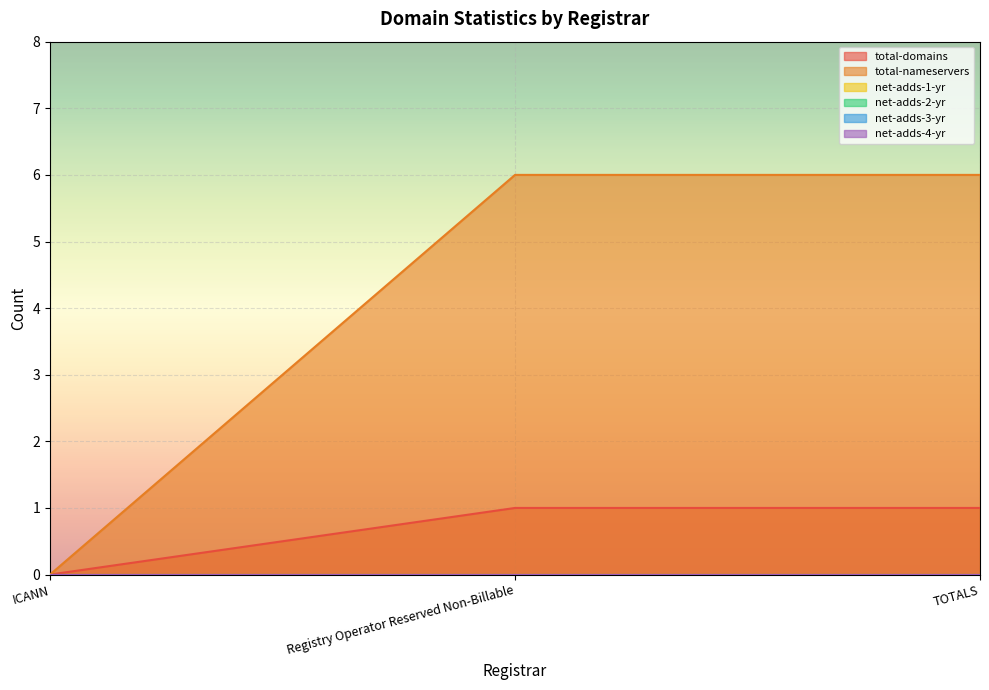

Reading right to left, list all the values displayed in this chart.

total-domains: TOTALS=1	Registry Operator Reserved Non-Billable=1	ICANN=0
total-nameservers: TOTALS=6	Registry Operator Reserved Non-Billable=6	ICANN=0
net-adds-1-yr: TOTALS=0	Registry Operator Reserved Non-Billable=0	ICANN=0
net-adds-2-yr: TOTALS=0	Registry Operator Reserved Non-Billable=0	ICANN=0
net-adds-3-yr: TOTALS=0	Registry Operator Reserved Non-Billable=0	ICANN=0
net-adds-4-yr: TOTALS=0	Registry Operator Reserved Non-Billable=0	ICANN=0